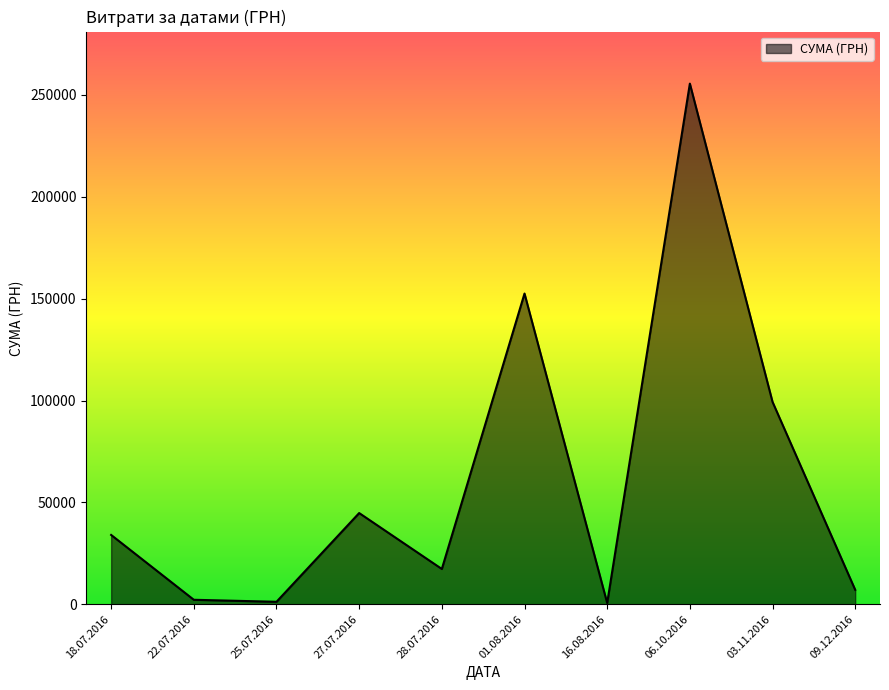

The value at 27.07.2016 is 25461.8. True or false?

False